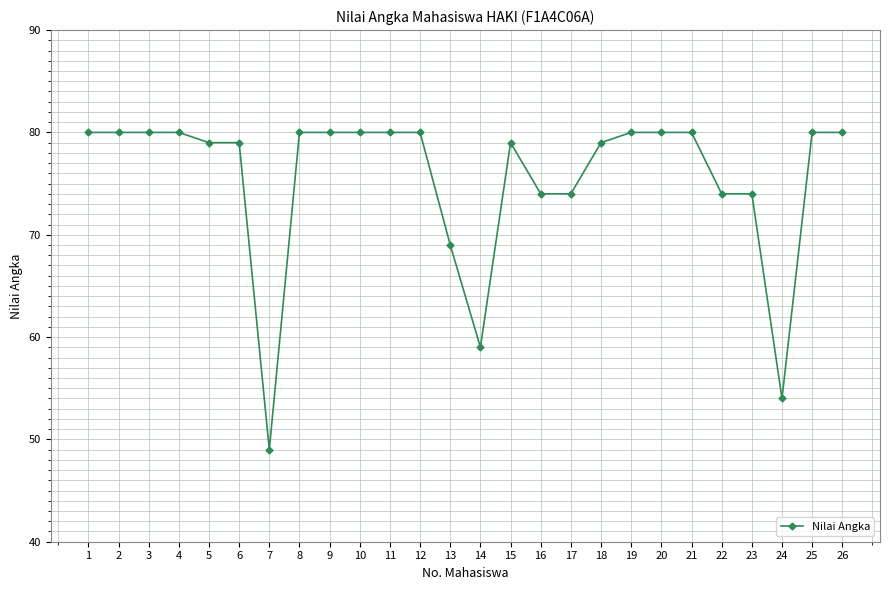

What is the sum of the values at 16 and 4?

154